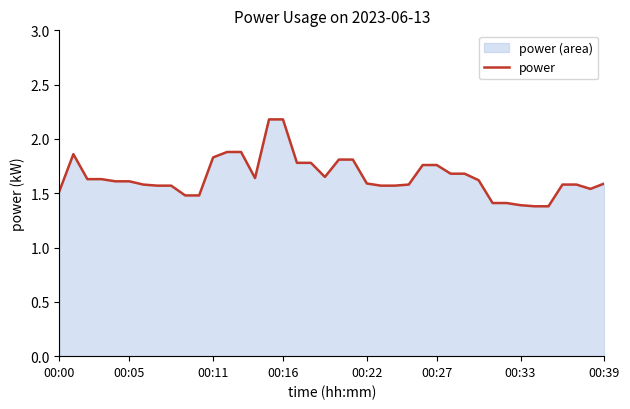

Which label corresponds to the largest value in the chart?

15